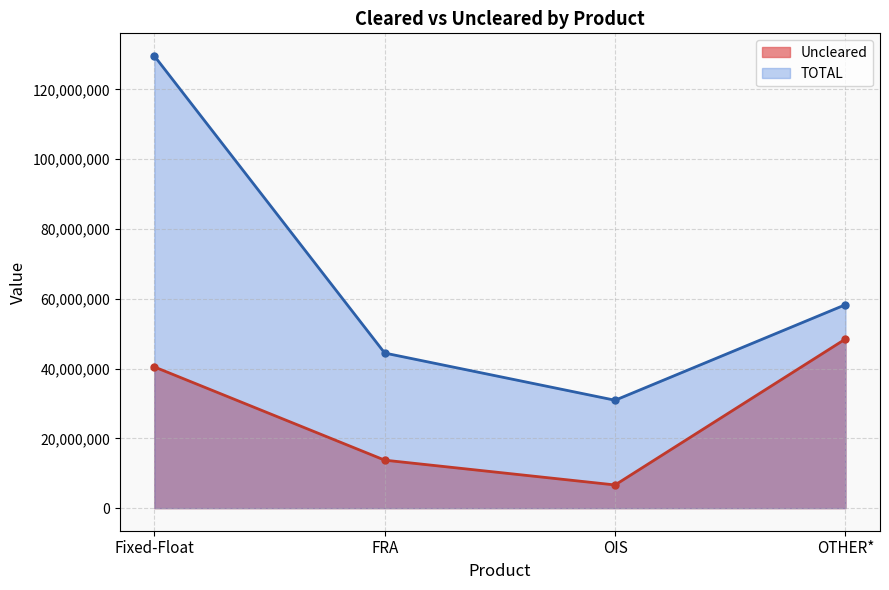

True or false: TOTAL has more than 1 interior local peaks.

False